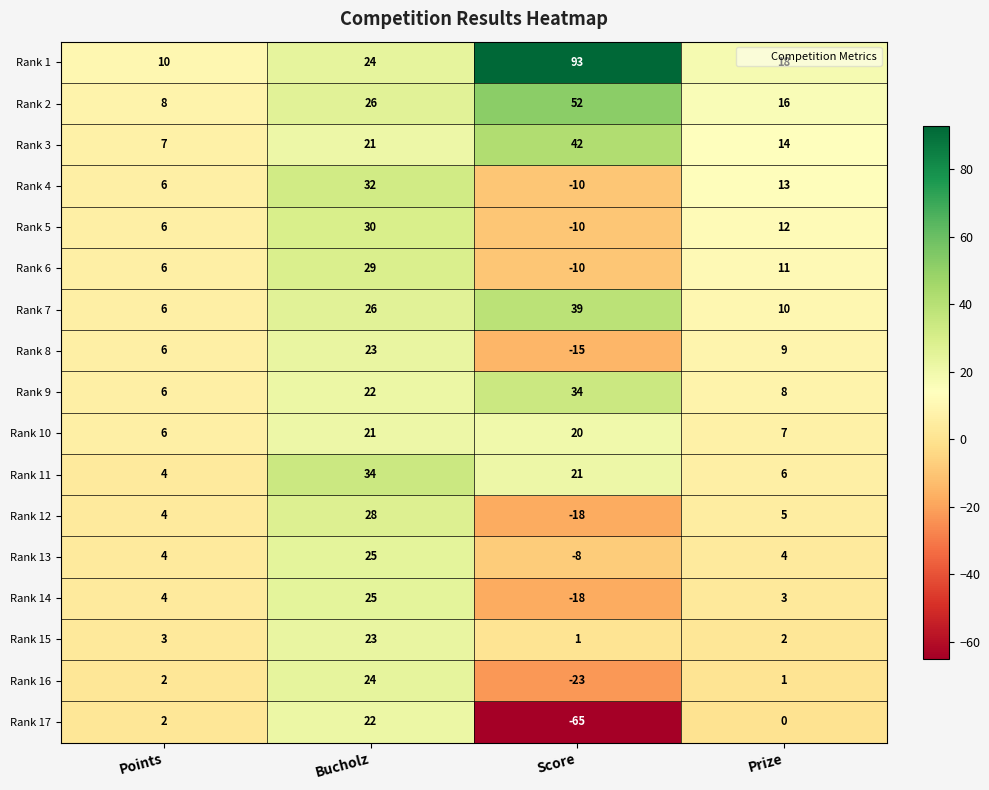

True or false: Rank 12 has a value of 28 at Bucholz.

True